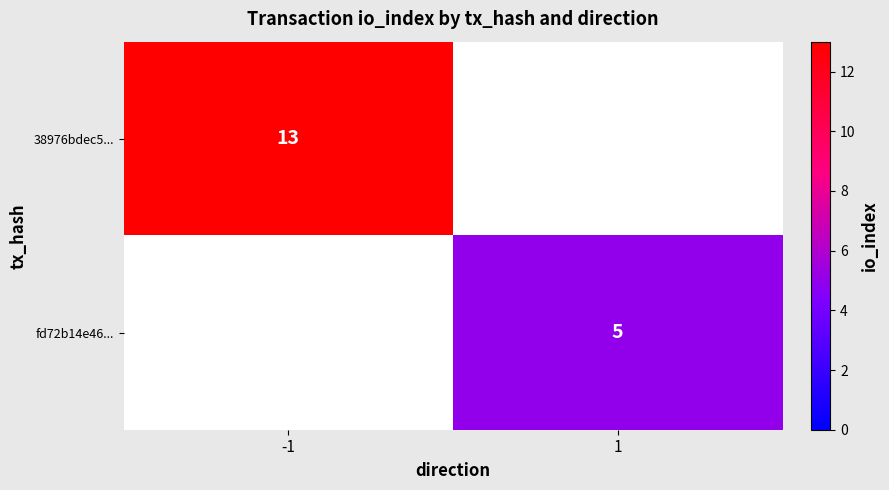

What is the spread (max minus min) of values at -1?

13